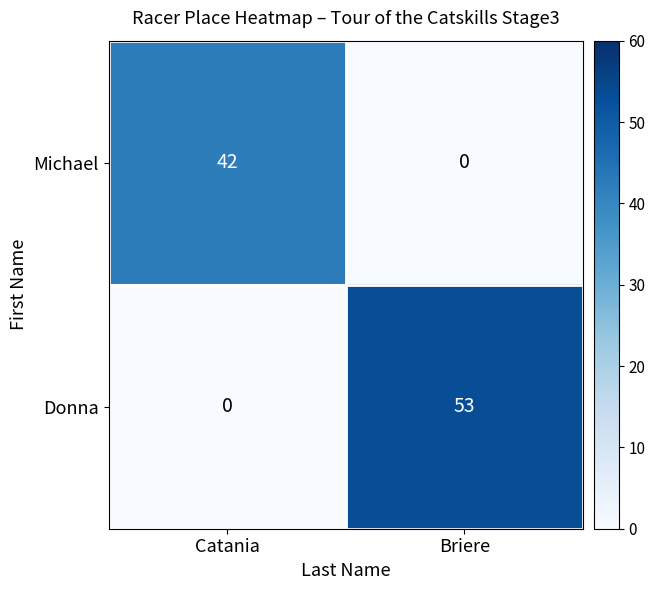

What is the difference between the maximum and minimum values in the Michael series?

42